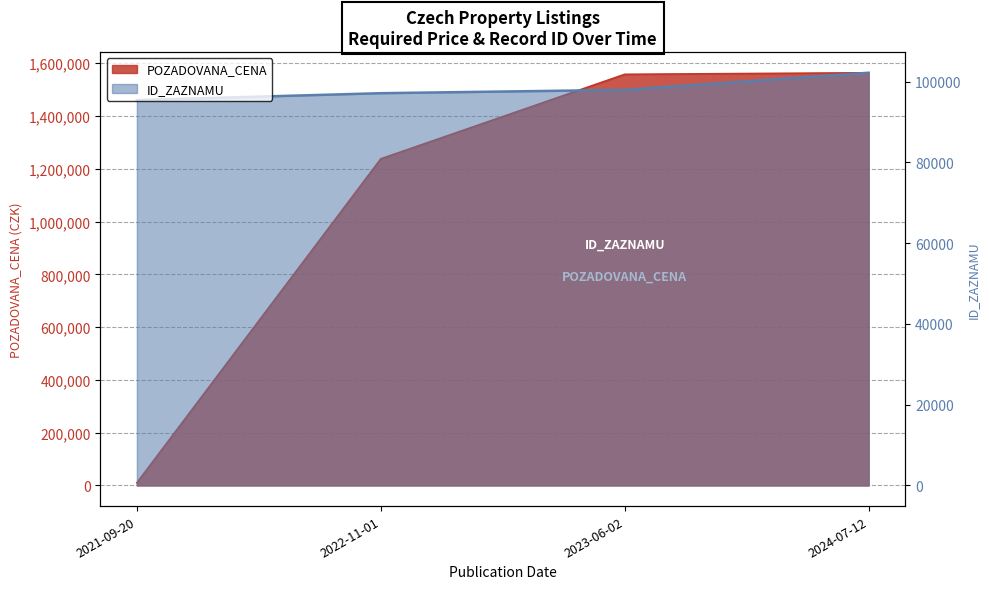

List the series in order of their peak value, lowest first.

ID_ZAZNAMU, POZADOVANA_CENA